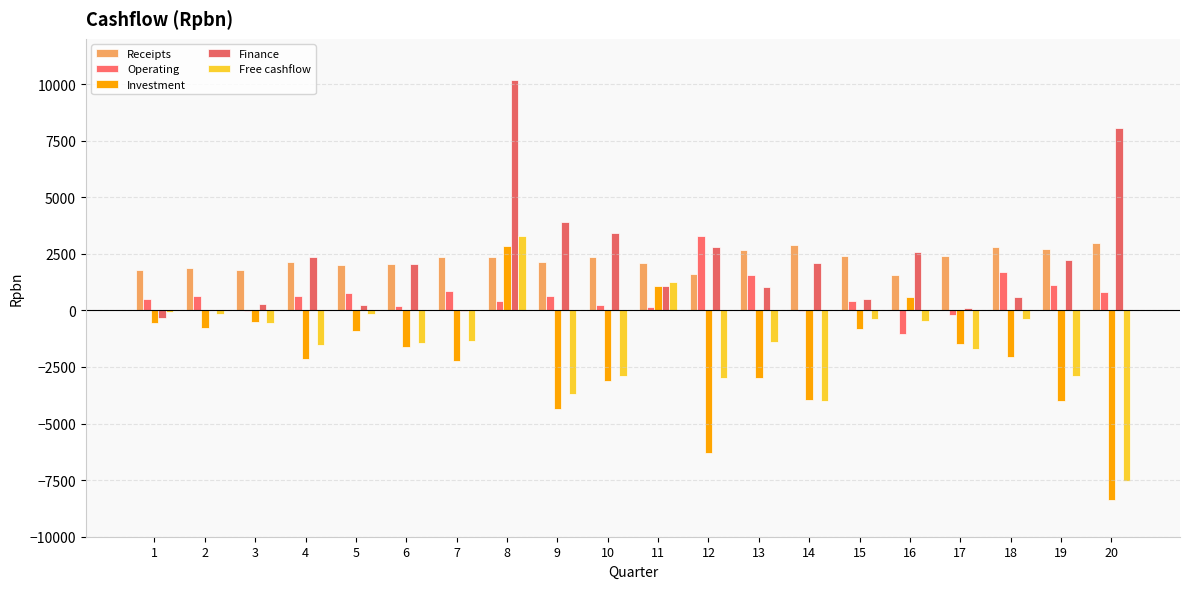

Rank the categories by Free cashflow value from lowest to highest.

20, 14, 9, 12, 19, 10, 17, 4, 6, 13, 7, 3, 16, 18, 15, 2, 5, 1, 11, 8